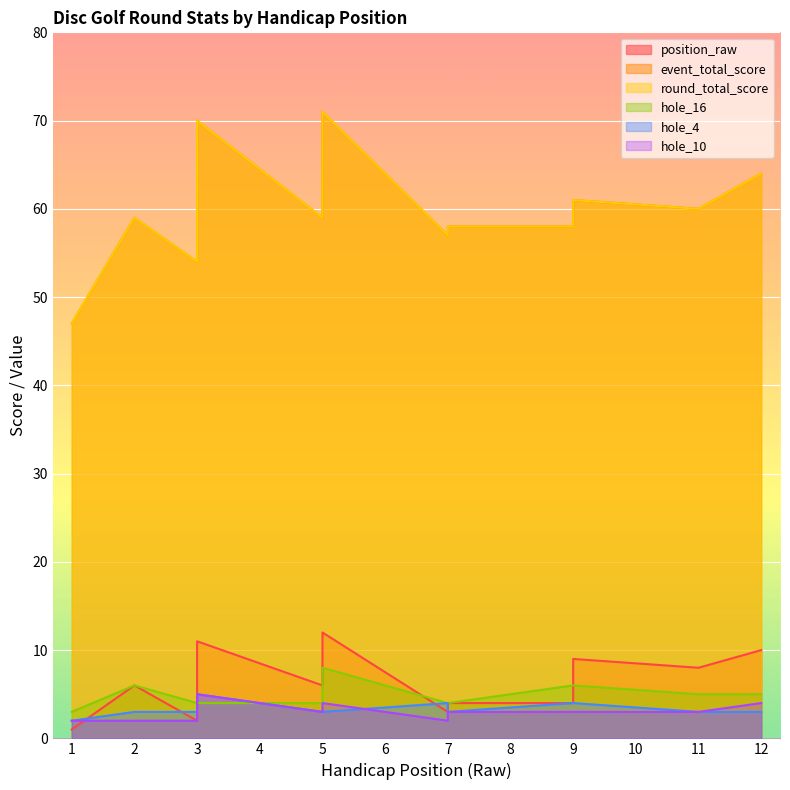

How many interior local valleys does the hole_10 series have?

2